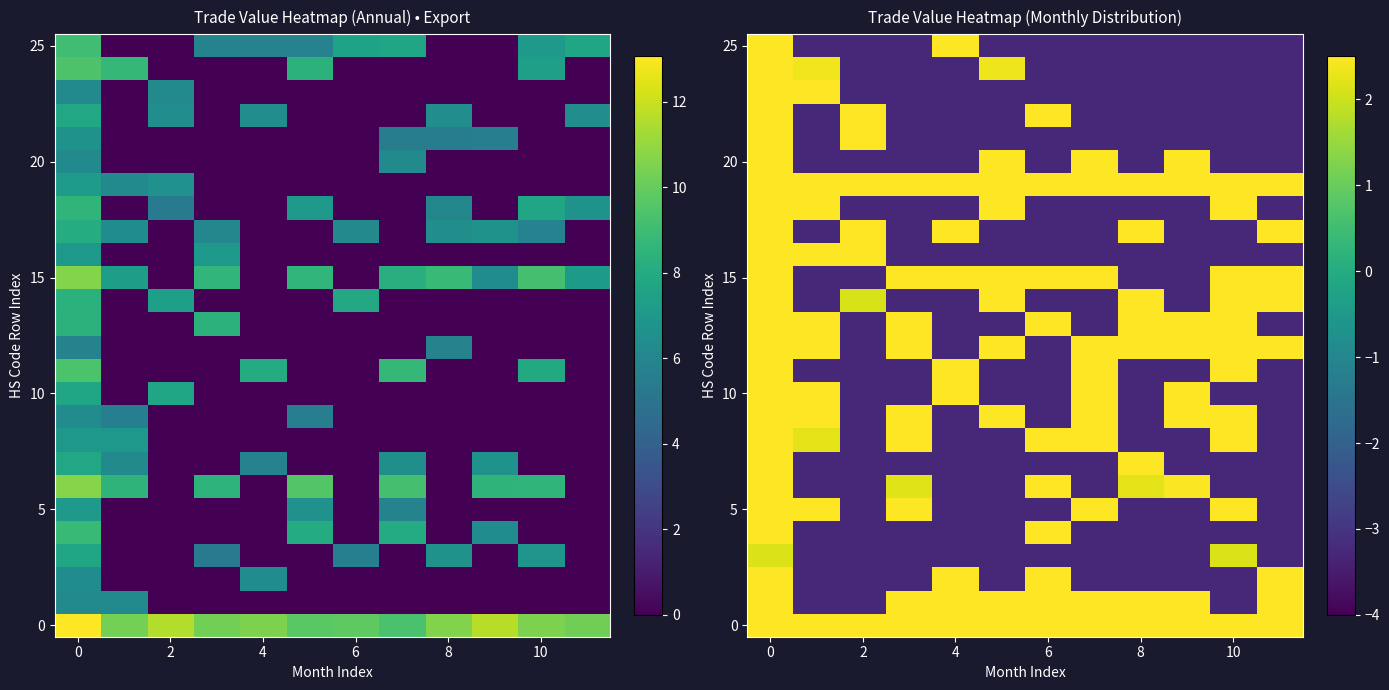

What is the spread (max minus min) of values at 0?

7.6